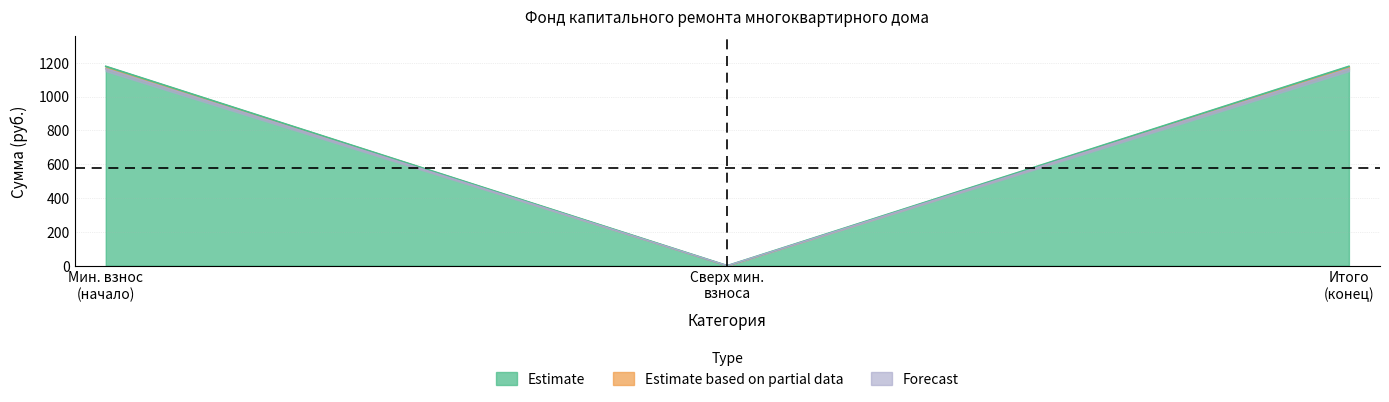

What position from the left is Итого фонд капитального ремонта?

3